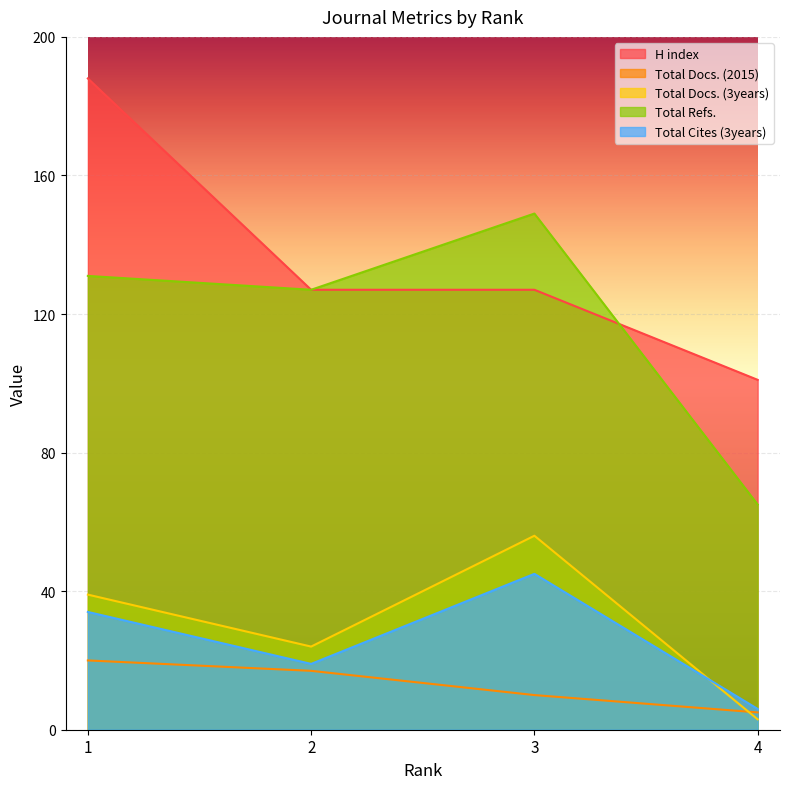

What is the value of the Total Docs. (2015) point at the 2nd from the left?

17